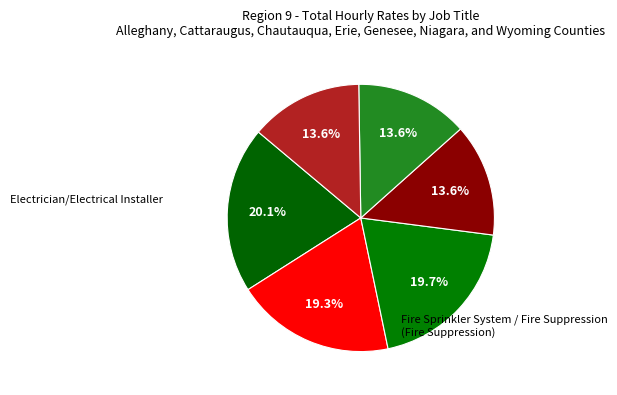

Count the number of slices in the pie.

6